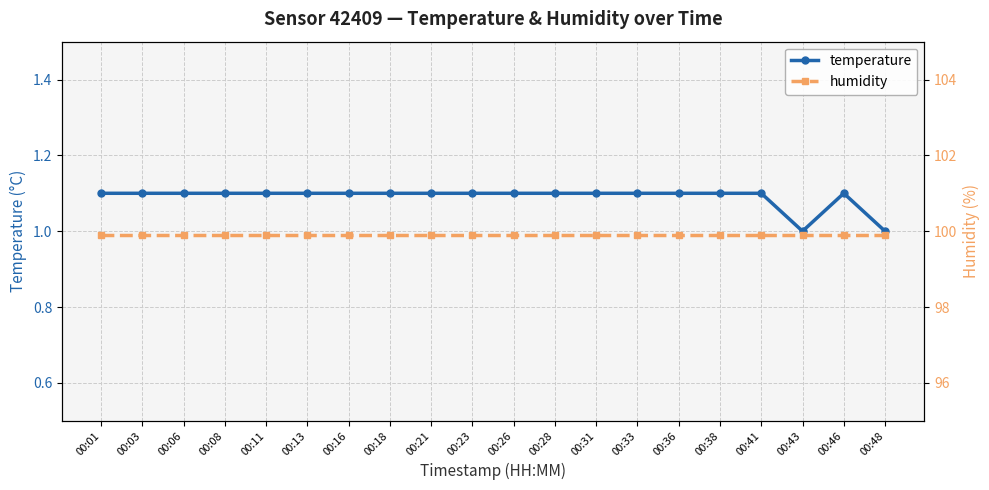

Reading right to left, what are all the values shown in this chart?

temperature: 00:48=1.0	00:46=1.1	00:43=1.0	00:41=1.1	00:38=1.1	00:36=1.1	00:33=1.1	00:31=1.1	00:28=1.1	00:26=1.1	00:23=1.1	00:21=1.1	00:18=1.1	00:16=1.1	00:13=1.1	00:11=1.1	00:08=1.1	00:06=1.1	00:03=1.1	00:01=1.1
humidity: 00:48=99.9	00:46=99.9	00:43=99.9	00:41=99.9	00:38=99.9	00:36=99.9	00:33=99.9	00:31=99.9	00:28=99.9	00:26=99.9	00:23=99.9	00:21=99.9	00:18=99.9	00:16=99.9	00:13=99.9	00:11=99.9	00:08=99.9	00:06=99.9	00:03=99.9	00:01=99.9